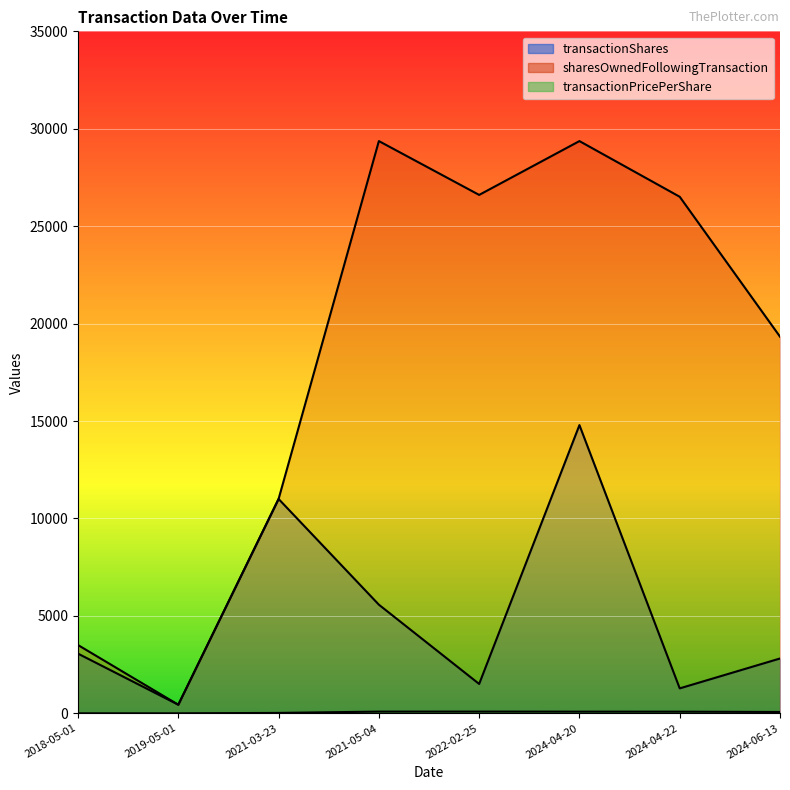

How many interior local peaks does the transactionShares series have?

2